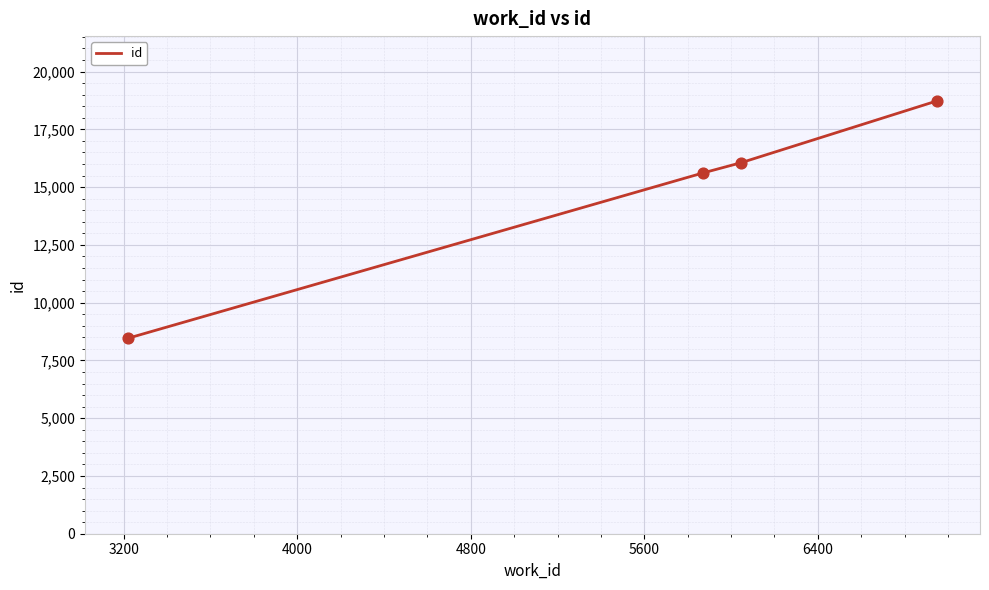

What is the difference between the second highest and minimum values?

7592